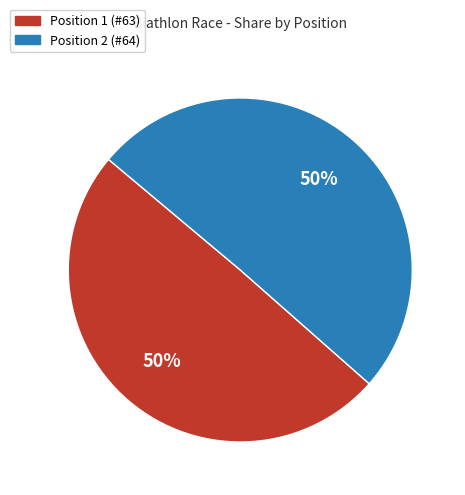

Count the number of slices in the pie.

2